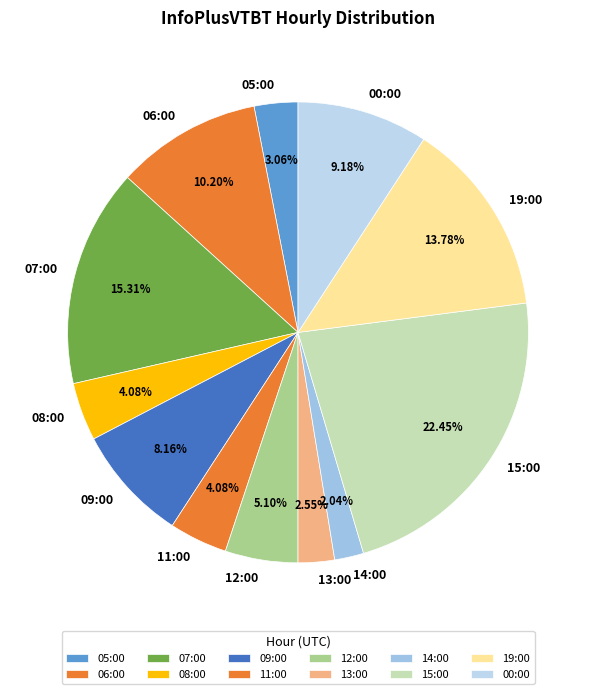

Combined, what portion of the pie is 13:00 and 08:00?

6.6%